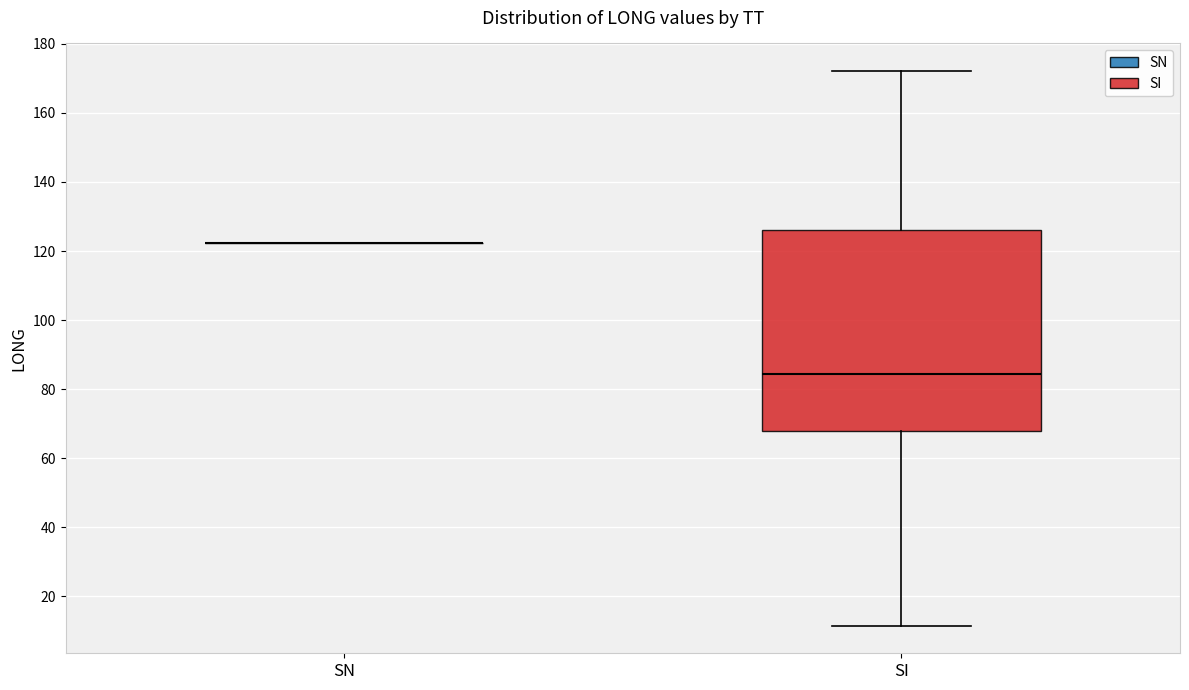

Comparing the boxes themselves (not the whiskers), which one is the tallest?

SI